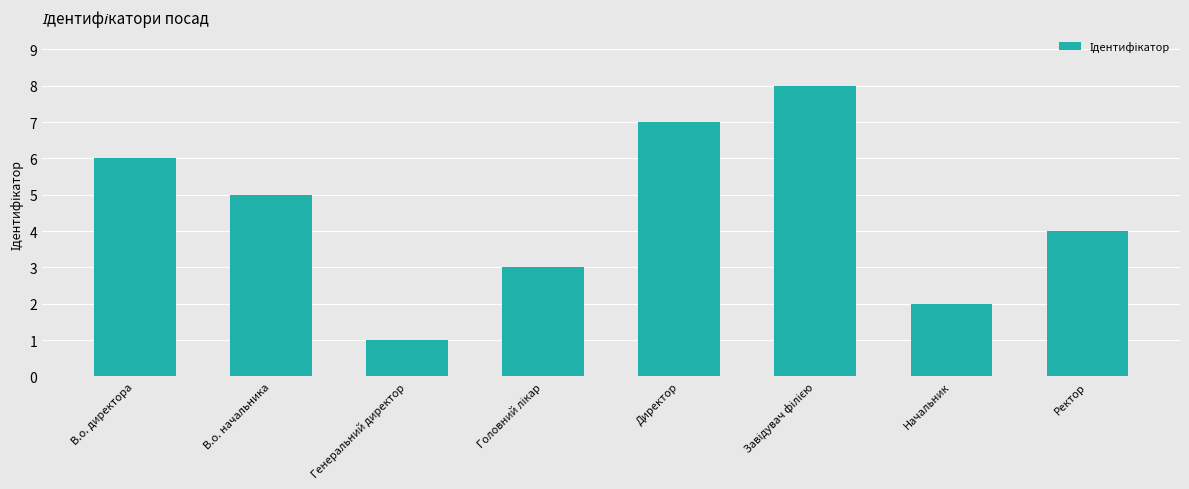

Is it true that the value at Директор is 7?

True